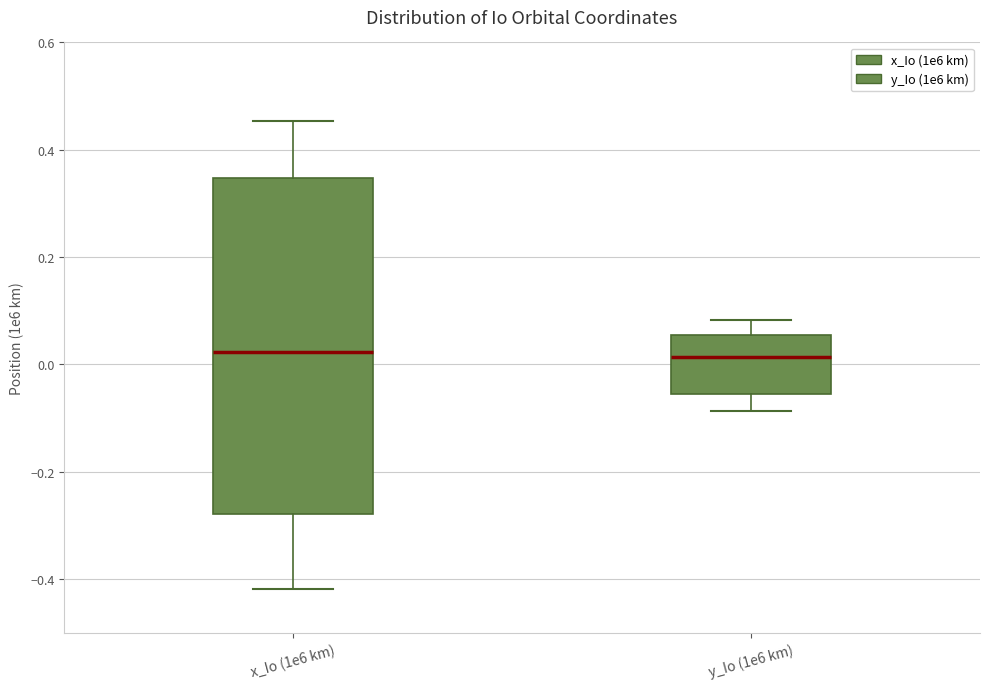

Which box is the tallest, from its lower edge to its upper edge?

x_Io (1e6 km)